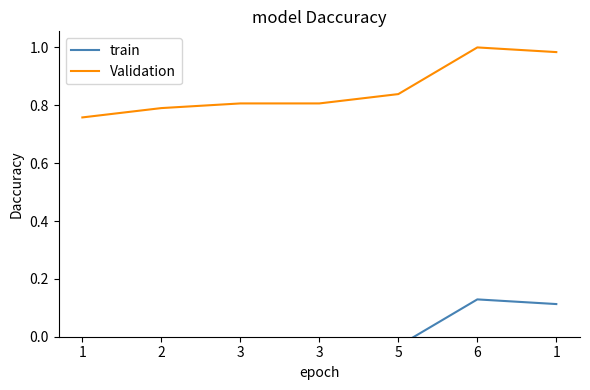

True or false: train has a value of -0.1 at 3.

True